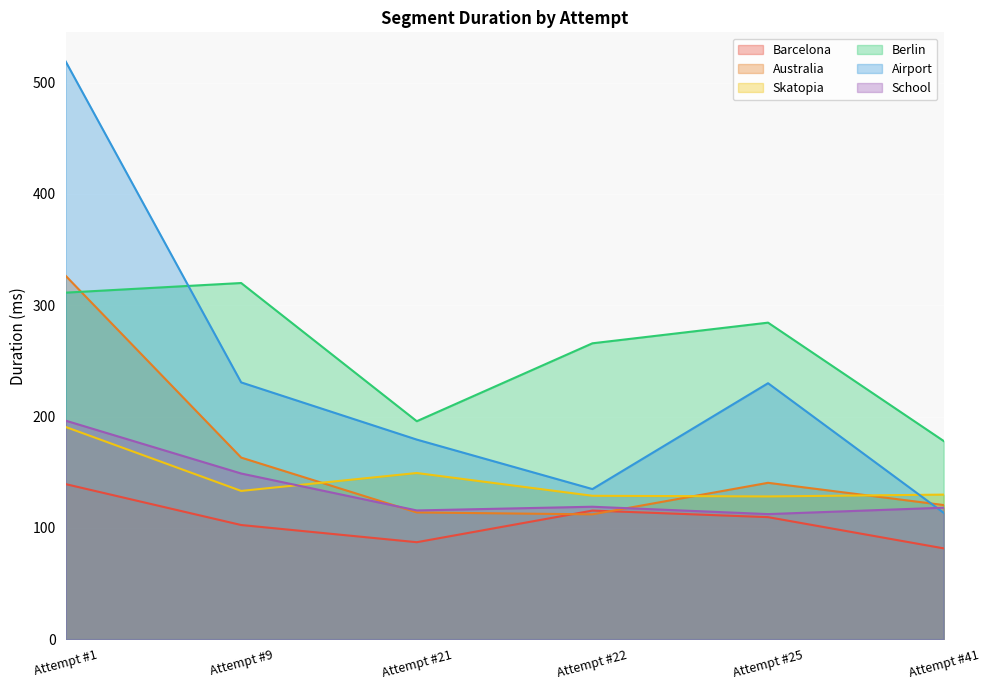

What is the total value across all series at Attempt #41?

741.5